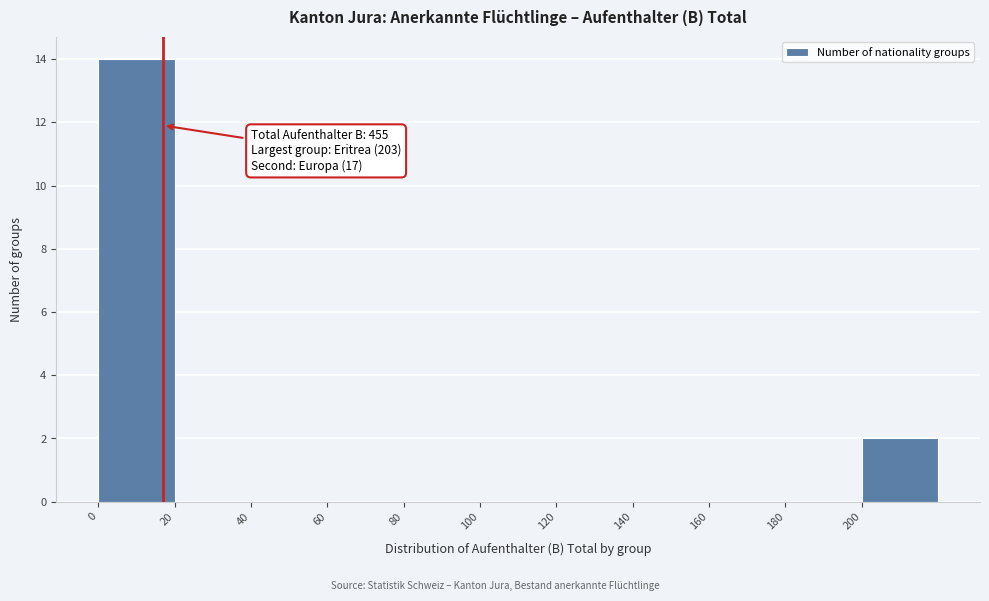

Over which range of the x-axis is the bar tallest?

0 to 20